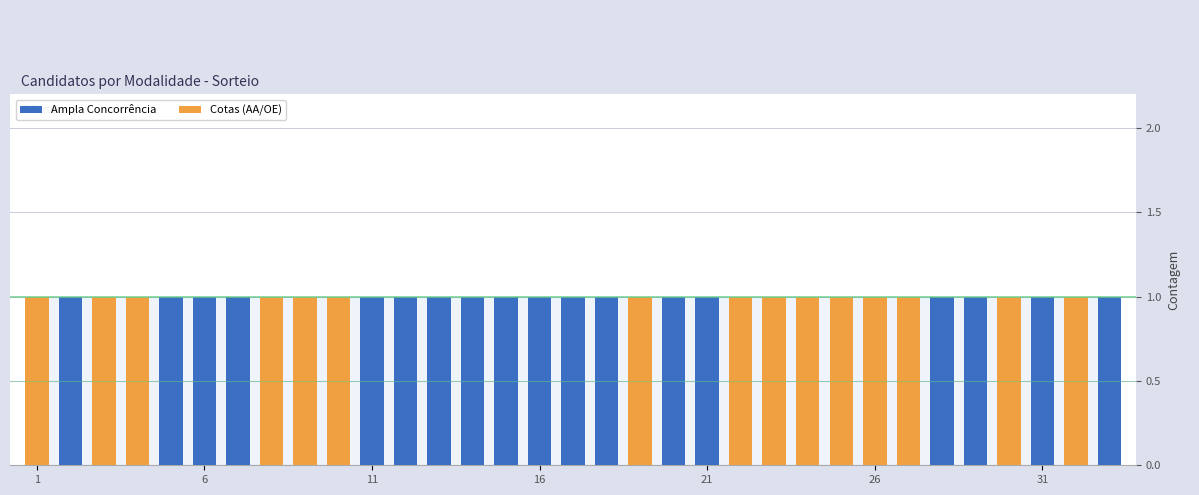

Count the number of data series in this chart.

2